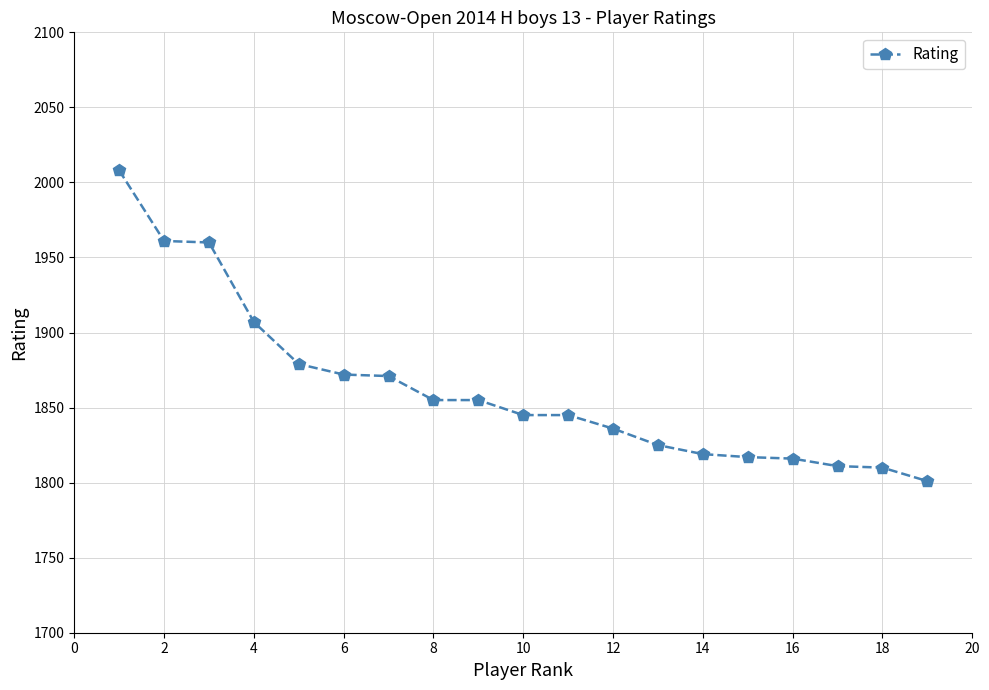

What is the maximum value shown in the chart?

2008